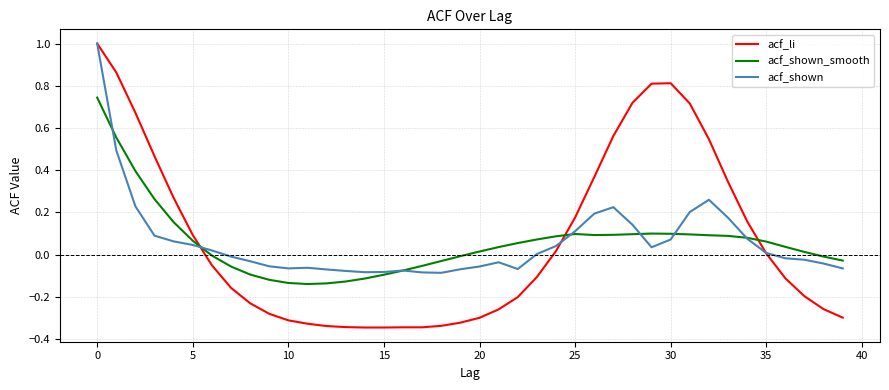

Which series has the widest spread of values?

acf_li